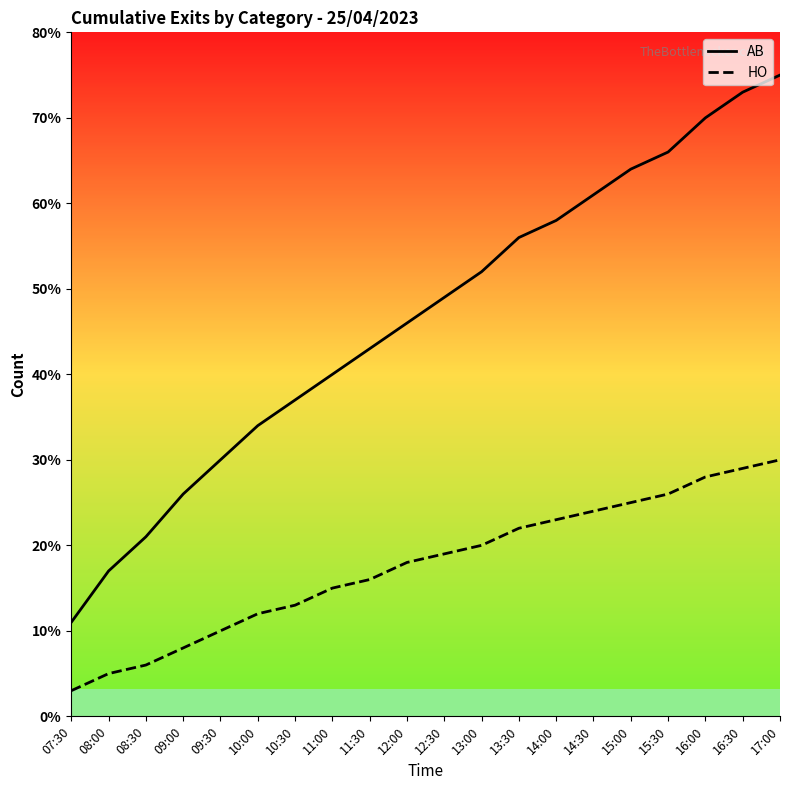

Which category has the lowest value across all series?

07:30